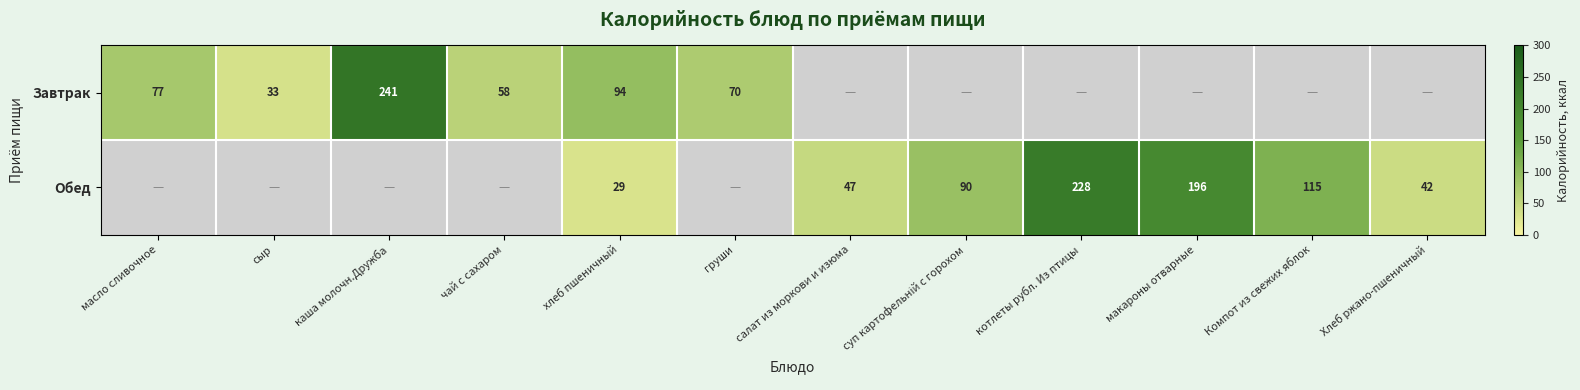

At хлеб пшеничный, list the series in order from smallest to largest.

Обед, Завтрак